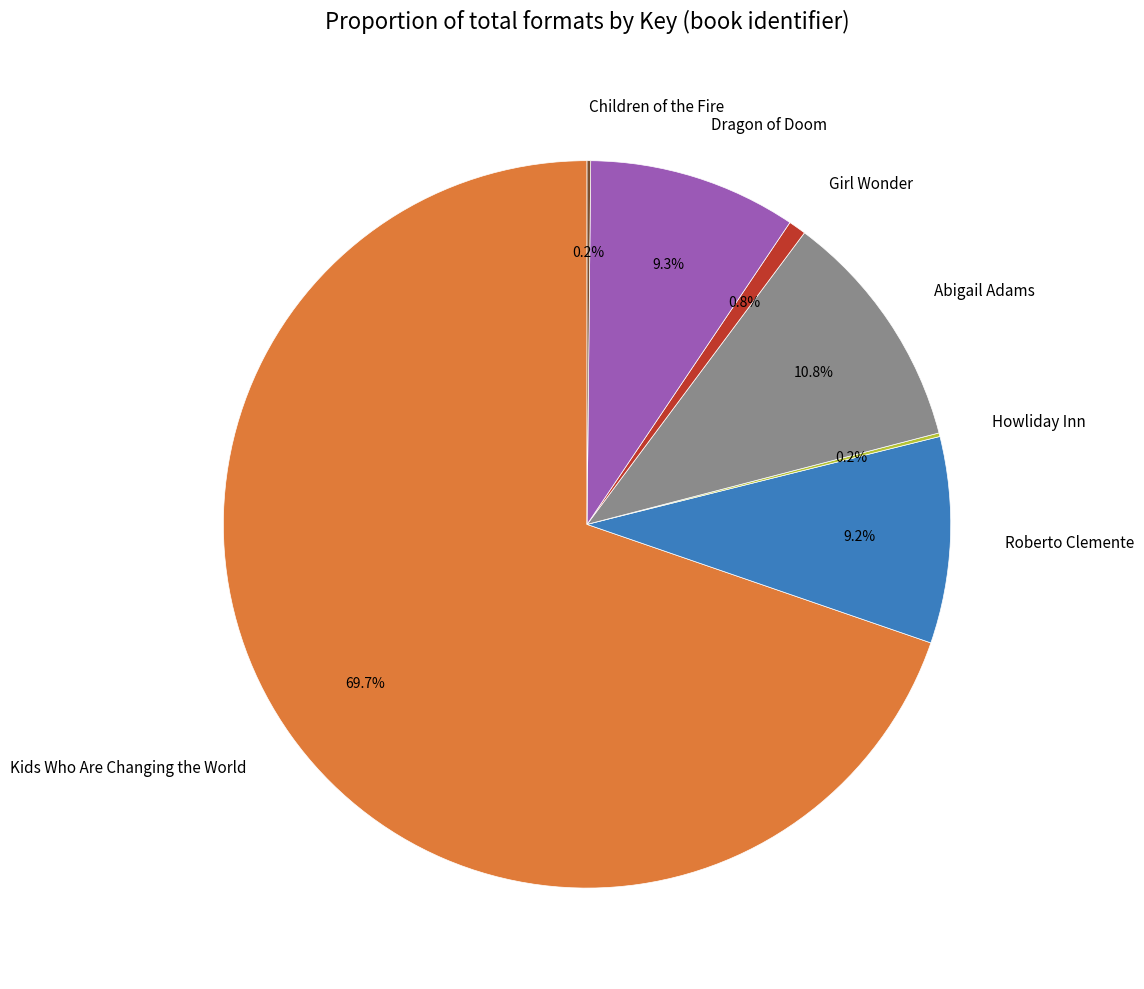

Do Kids Who Are Changing the World and Abigail Adams together represent more than half of the pie?

Yes